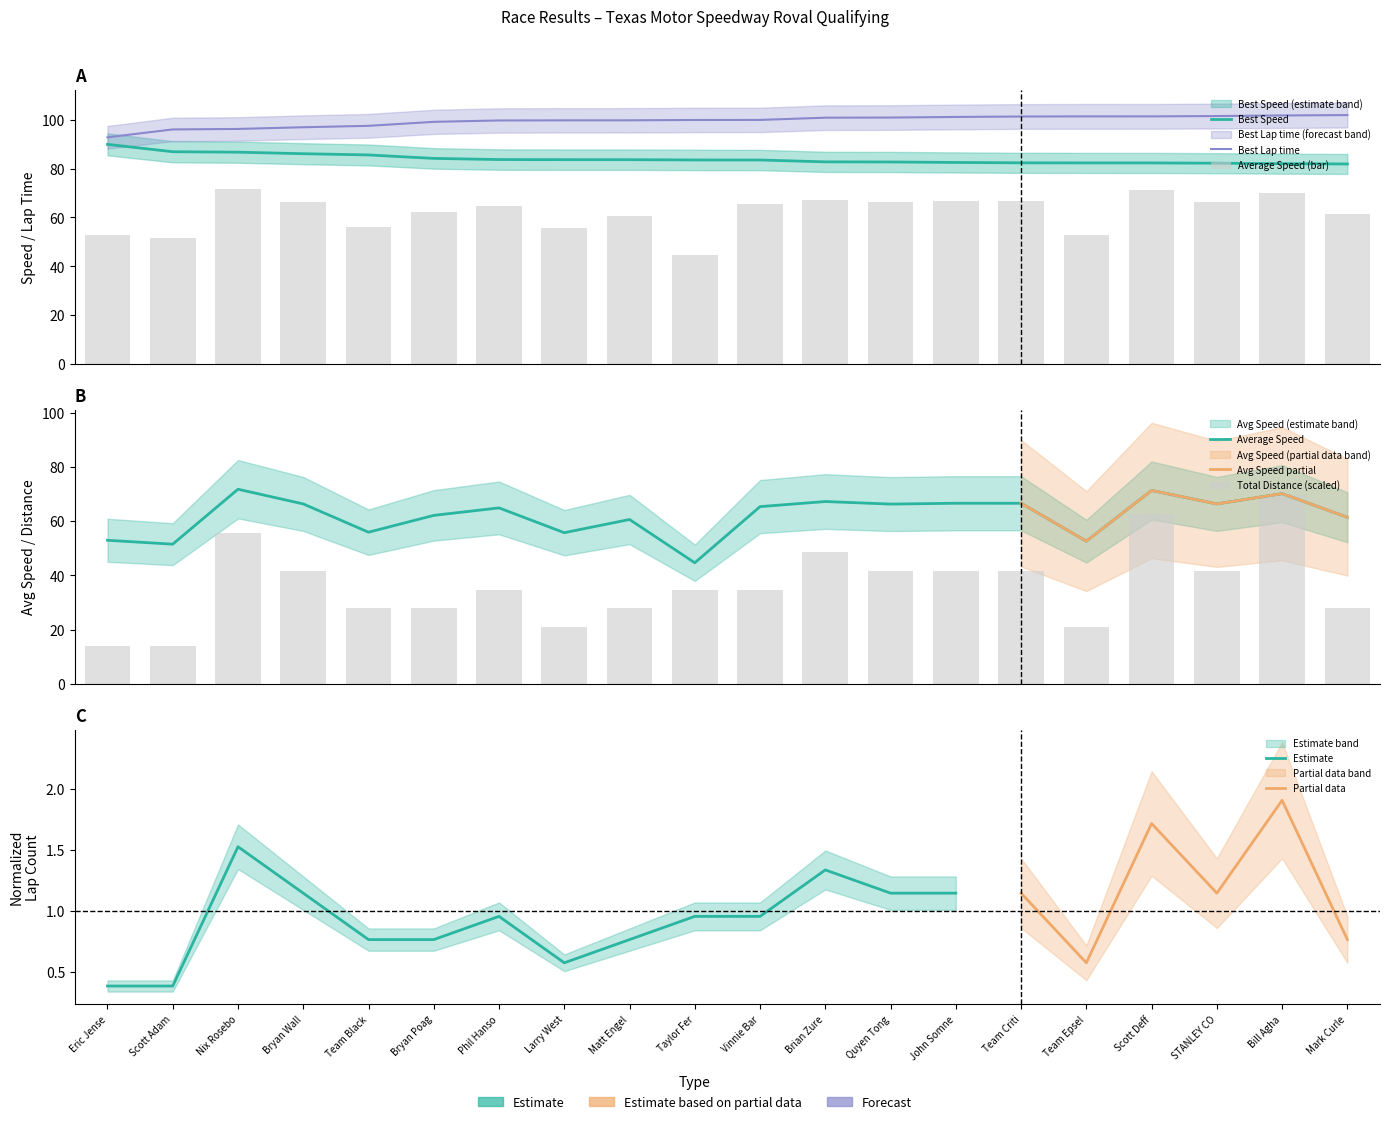

What position from the right is Brian Zure?

9